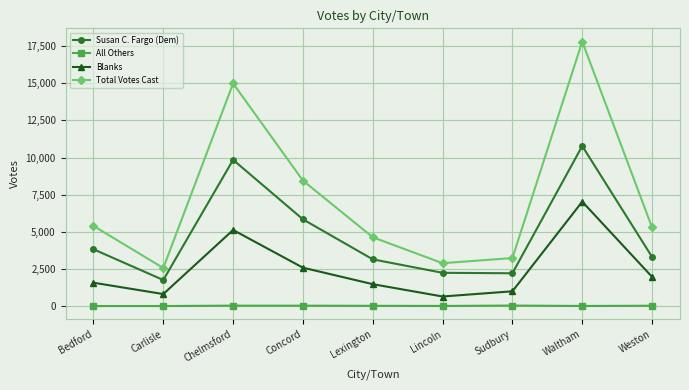

What is the average value of the Total Votes Cast series?

7249